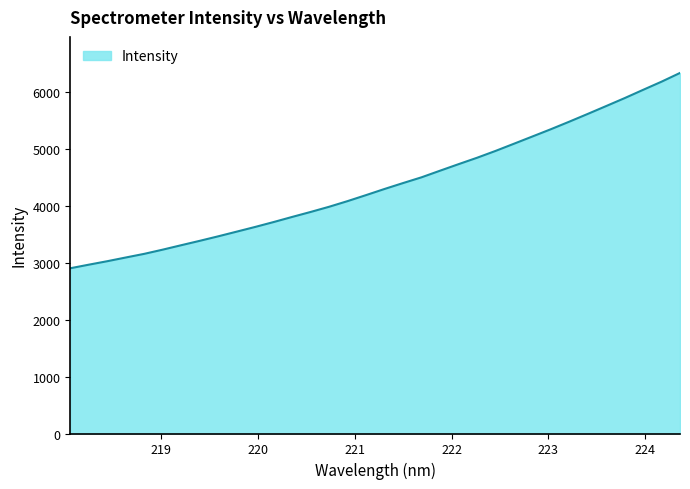

Reading left to right, what are all the values shown in this chart?

2900.2	2962.9	3024.0	3089.0	3153.2	3227.0	3304.8	3381.7	3460.9	3543.0	3625.6	3711.7	3801.2	3888.6	3979.7	4079.0	4184.4	4292.1	4395.5	4496.4	4612.3	4726.7	4839.0	4958.7	5085.2	5212.4	5340.1	5472.8	5608.9	5747.1	5886.4	6031.4	6174.9	6328.1